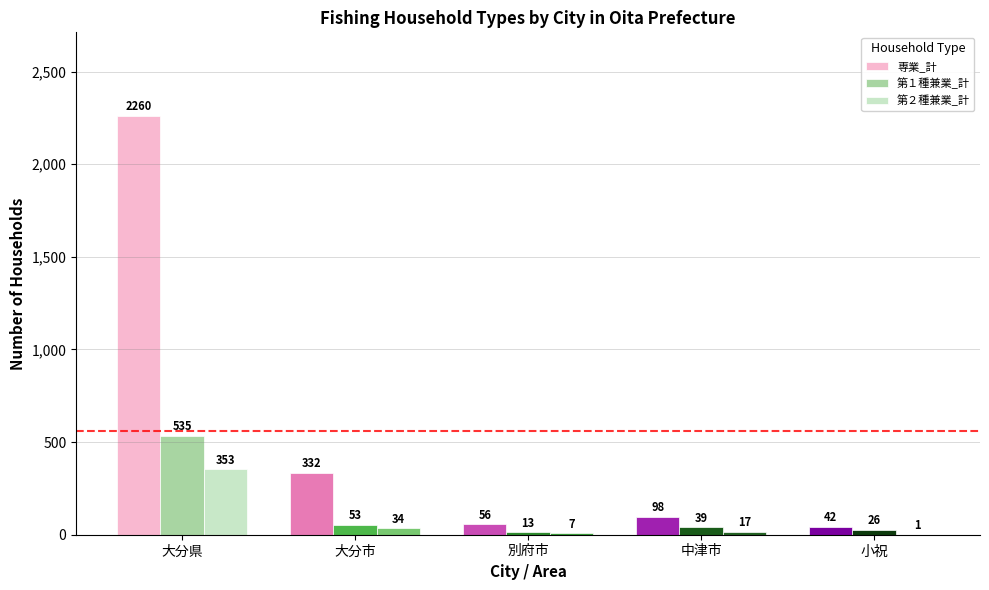

What is the average value of the 専業_計 series?

558